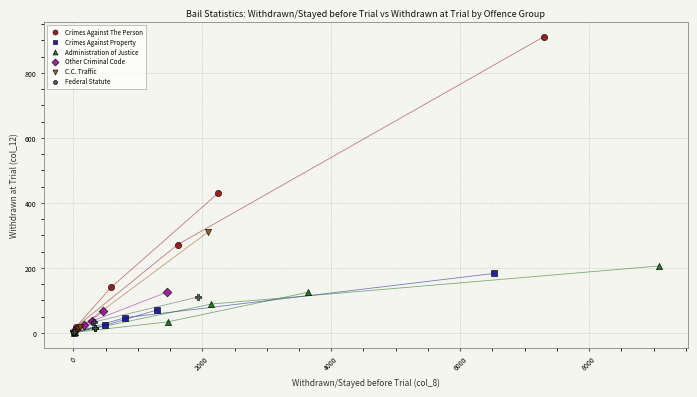

Which series has the widest spread of Y values?

Crimes Against The Person